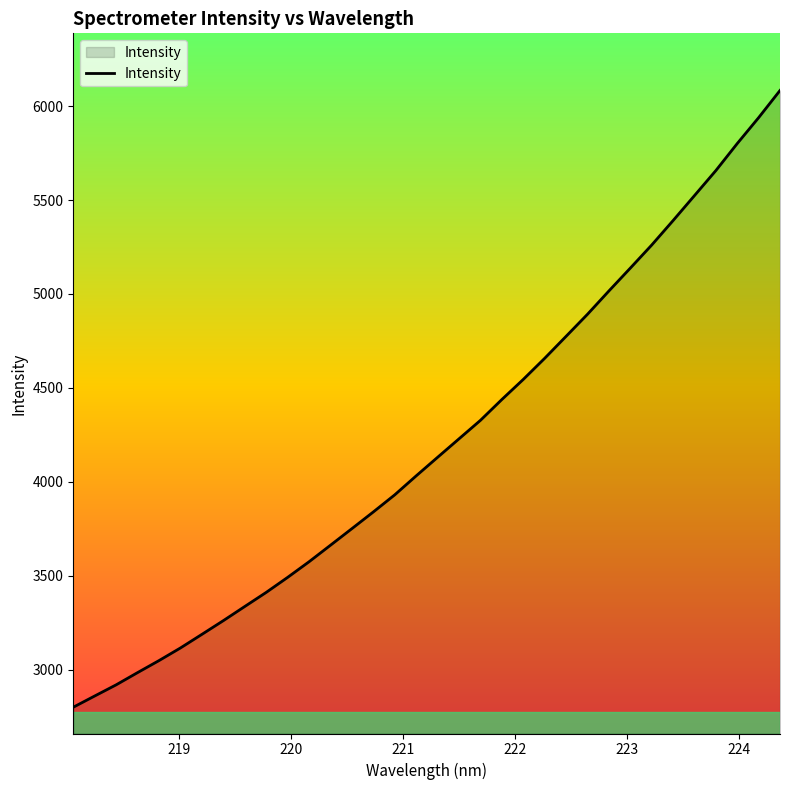

What is the maximum value shown in the chart?

6083.4